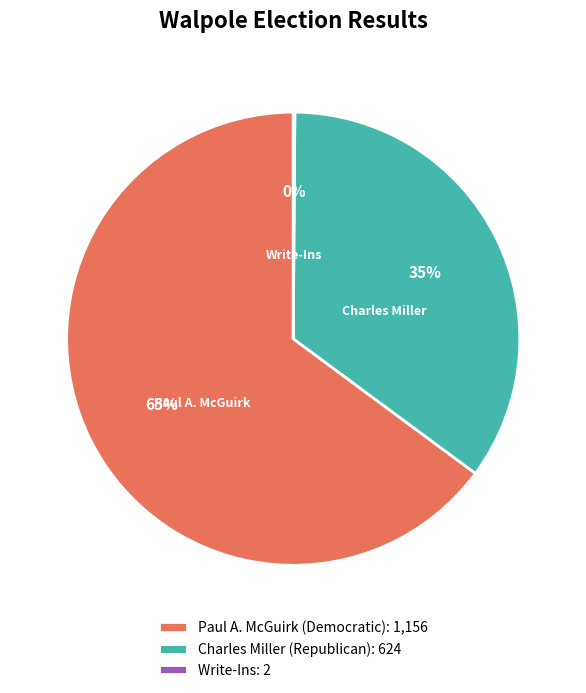

To the nearest percent, what portion does Charles Miller (Republican) represent?

35%